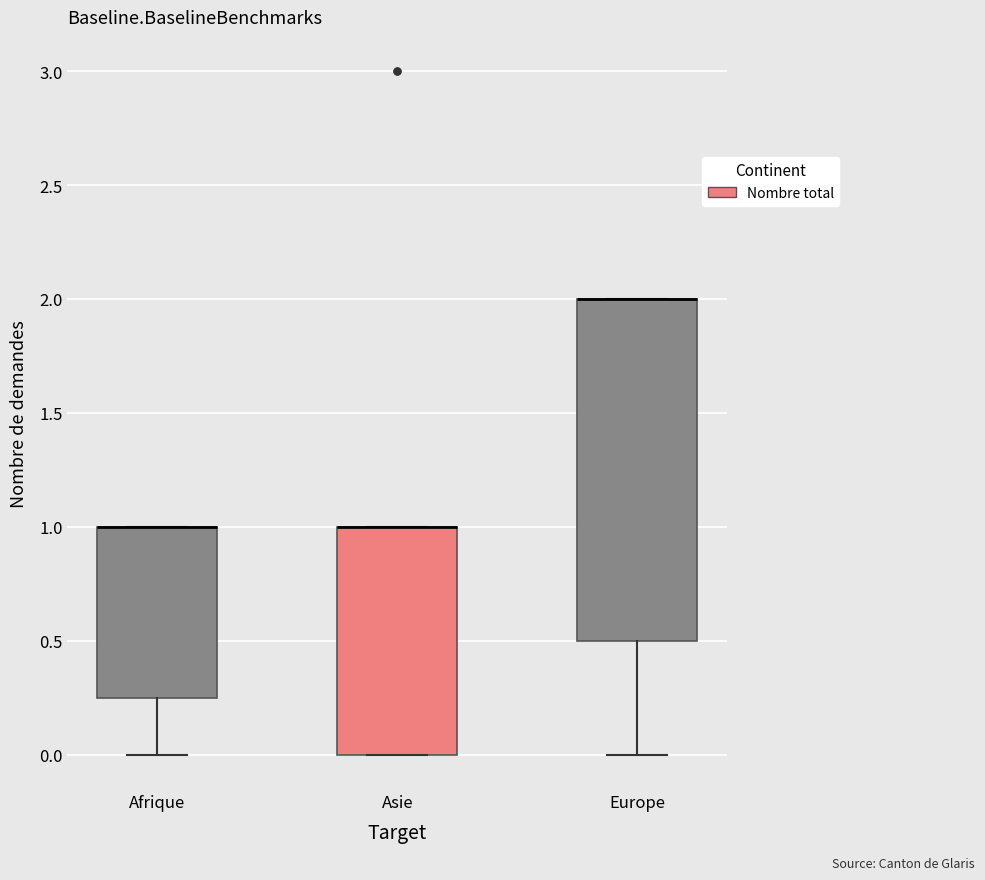

Comparing the boxes themselves (not the whiskers), which one is the tallest?

Europe